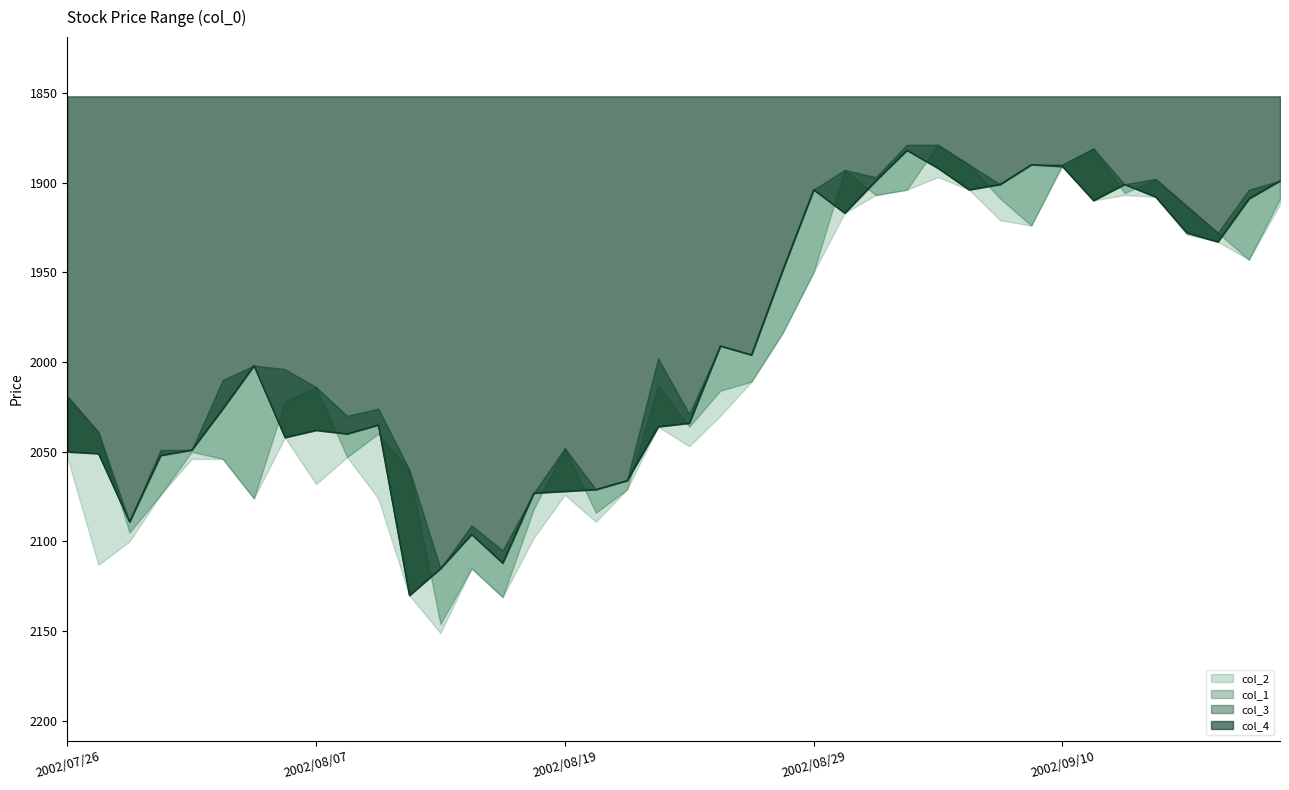

Reading right to left, list all the values displayed in this chart.

col_1: 2002/09/20=1909	2002/09/19=1943	2002/09/18=1928	2002/09/17=1913	2002/09/13=1898	2002/09/12=1906	2002/09/11=1881	2002/09/10=1890	2002/09/09=1924	2002/09/06=1909	2002/09/05=1890	2002/09/04=1879	2002/09/03=1904	2002/09/02=1907	2002/08/30=1893	2002/08/29=1950	2002/08/28=1984	2002/08/27=2011	2002/08/26=2016	2002/08/23=2036	2002/08/22=2013	2002/08/21=2071	2002/08/20=2084	2002/08/19=2048	2002/08/16=2082	2002/08/15=2131	2002/08/14=2115	2002/08/13=2146	2002/08/12=2060	2002/08/09=2040	2002/08/08=2053	2002/08/07=2014	2002/08/06=2022	2002/08/05=2076	2002/08/02=2054	2002/08/01=2050	2002/07/31=2074	2002/07/30=2095	2002/07/29=2039	2002/07/26=2019
col_4: 2002/09/20=1899	2002/09/19=1909	2002/09/18=1933	2002/09/17=1928	2002/09/13=1908	2002/09/12=1901	2002/09/11=1910	2002/09/10=1891	2002/09/09=1890	2002/09/06=1901	2002/09/05=1904	2002/09/04=1892	2002/09/03=1882	2002/09/02=1899	2002/08/30=1917	2002/08/29=1904	2002/08/28=1949	2002/08/27=1996	2002/08/26=1991	2002/08/23=2034	2002/08/22=2036	2002/08/21=2066	2002/08/20=2071	2002/08/19=2072	2002/08/16=2073	2002/08/15=2112	2002/08/14=2096	2002/08/13=2115	2002/08/12=2130	2002/08/09=2035	2002/08/08=2040	2002/08/07=2038	2002/08/06=2042	2002/08/05=2002	2002/08/02=2026	2002/08/01=2049	2002/07/31=2052	2002/07/30=2089	2002/07/29=2051	2002/07/26=2050
col_3: 2002/09/20=1899	2002/09/19=1904	2002/09/18=1928	2002/09/17=1913	2002/09/13=1898	2002/09/12=1901	2002/09/11=1881	2002/09/10=1890	2002/09/09=1890	2002/09/06=1901	2002/09/05=1890	2002/09/04=1879	2002/09/03=1879	2002/09/02=1897	2002/08/30=1893	2002/08/29=1904	2002/08/28=1949	2002/08/27=1996	2002/08/26=1991	2002/08/23=2029	2002/08/22=1998	2002/08/21=2066	2002/08/20=2071	2002/08/19=2048	2002/08/16=2073	2002/08/15=2105	2002/08/14=2091	2002/08/13=2115	2002/08/12=2060	2002/08/09=2026	2002/08/08=2030	2002/08/07=2014	2002/08/06=2004	2002/08/05=2002	2002/08/02=2010	2002/08/01=2049	2002/07/31=2049	2002/07/30=2089	2002/07/29=2039	2002/07/26=2019
col_2: 2002/09/20=1912	2002/09/19=1943	2002/09/18=1933	2002/09/17=1929	2002/09/13=1908	2002/09/12=1907	2002/09/11=1910	2002/09/10=1891	2002/09/09=1924	2002/09/06=1921	2002/09/05=1904	2002/09/04=1897	2002/09/03=1904	2002/09/02=1907	2002/08/30=1917	2002/08/29=1950	2002/08/28=1984	2002/08/27=2011	2002/08/26=2030	2002/08/23=2047	2002/08/22=2036	2002/08/21=2071	2002/08/20=2089	2002/08/19=2074	2002/08/16=2098	2002/08/15=2131	2002/08/14=2115	2002/08/13=2151	2002/08/12=2130	2002/08/09=2076	2002/08/08=2053	2002/08/07=2068	2002/08/06=2042	2002/08/05=2076	2002/08/02=2054	2002/08/01=2054	2002/07/31=2074	2002/07/30=2100	2002/07/29=2113	2002/07/26=2053